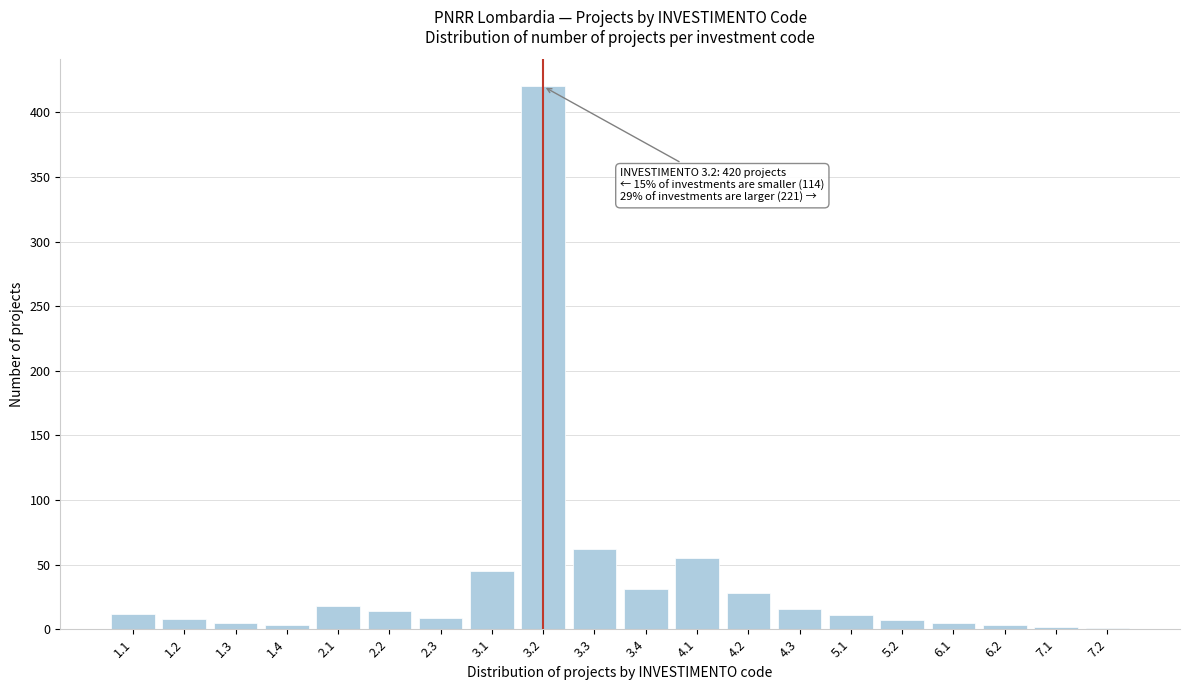

What is the sum of all values?

755